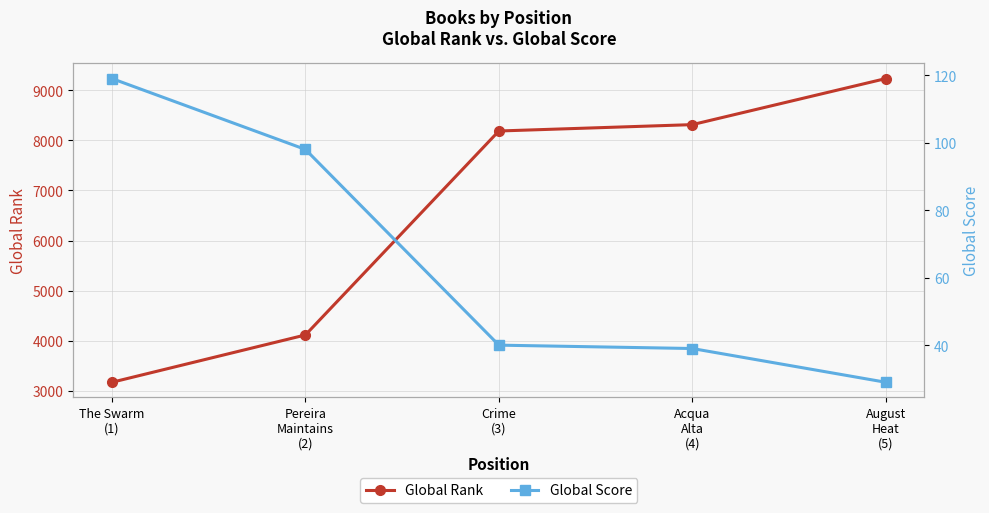

Count the number of data series in this chart.

2